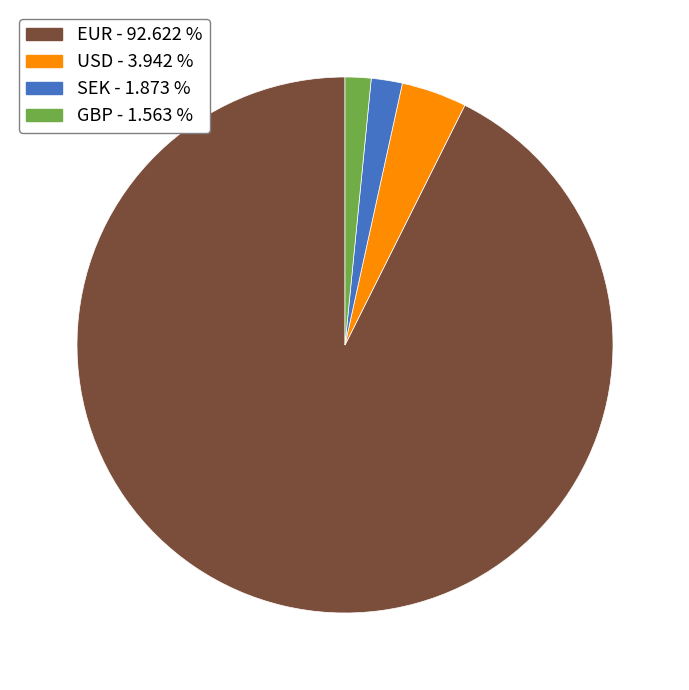

Combined, do GBP and USD account for over 50%?

No